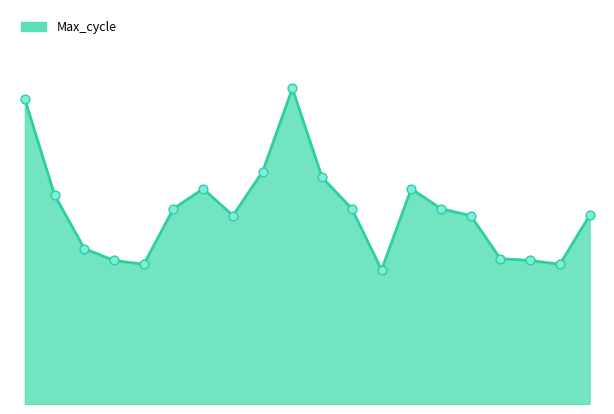

Is this an area chart (filled region under the line)?

Yes